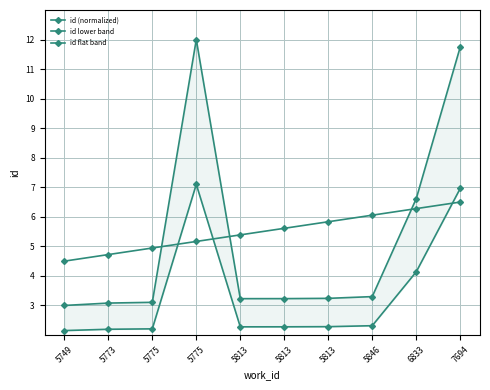

Does the chart have visible grid lines?

Yes